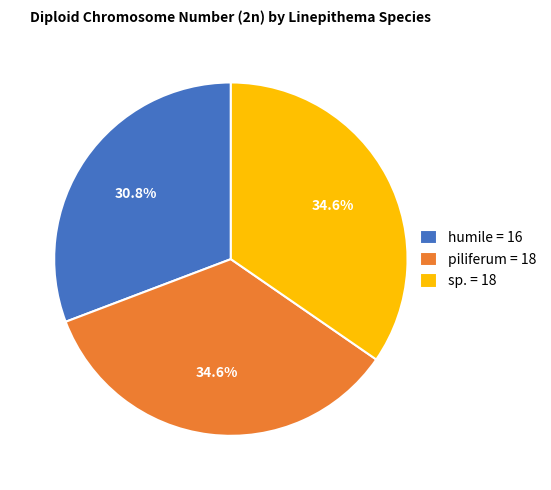

To the nearest percent, what is the difference between the largest and smallest slice percentages?

4%